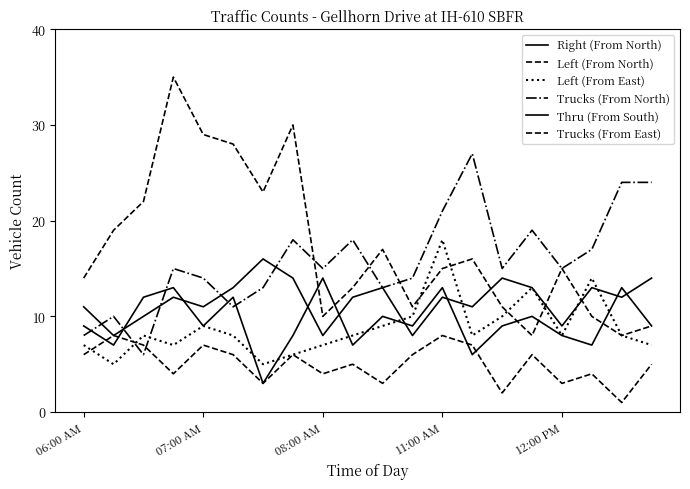

What is the lowest value of the Thru (From South) series?

8